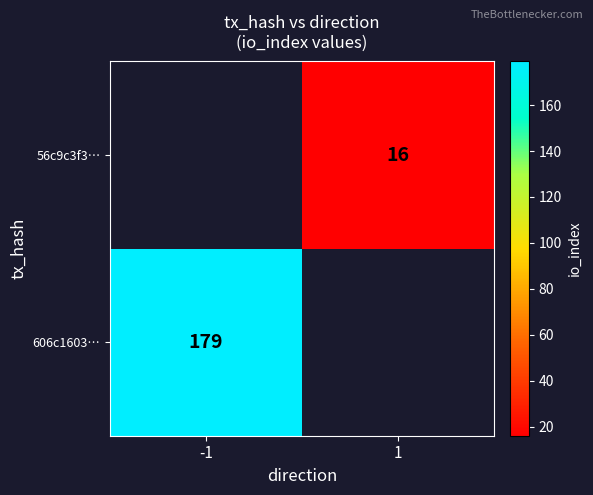

At how many categories does at least one series exceed 57?

1